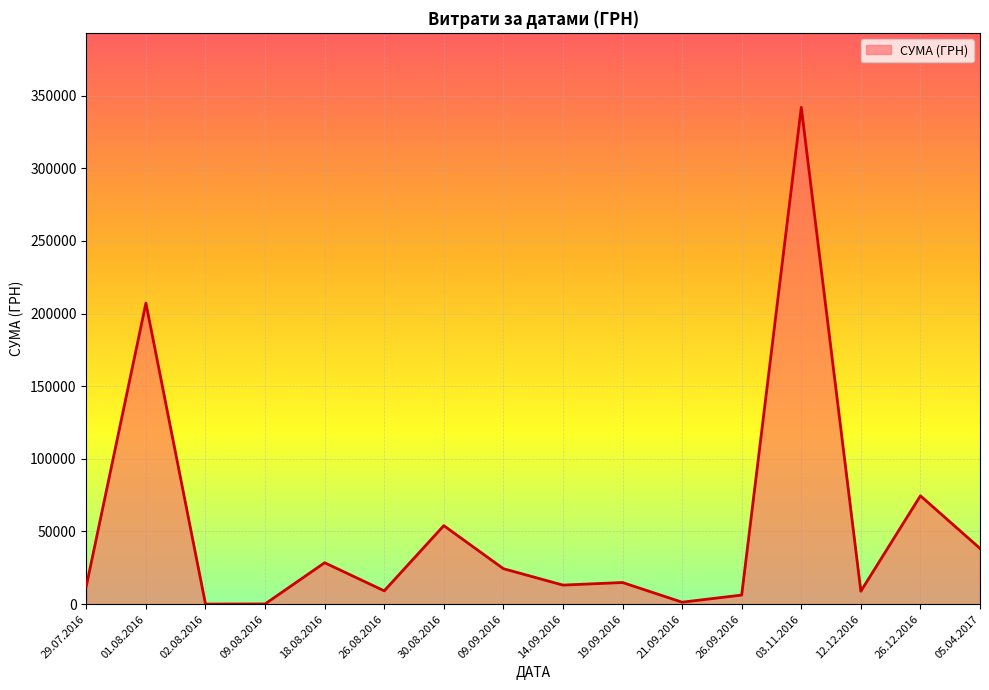

Approximately how many times larger is the value at 09.09.2016 compared to 26.12.2016?

0.3